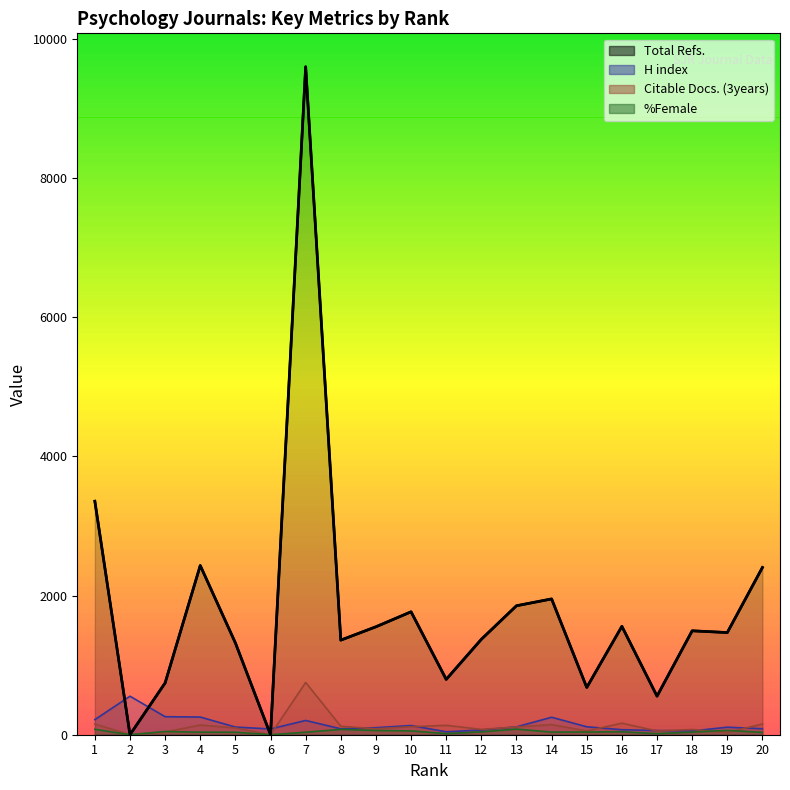

What is the sum of all H index (line) values?

2967